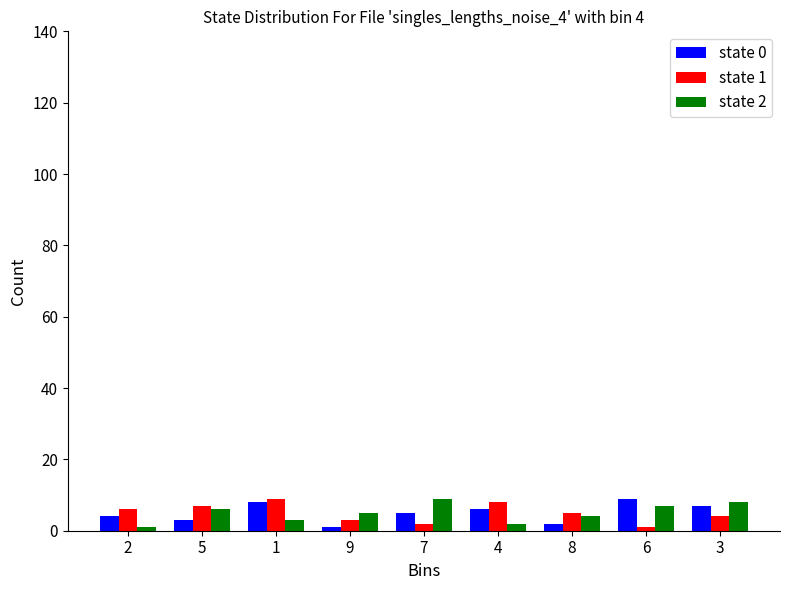

What is the total value across all series at 6?

17